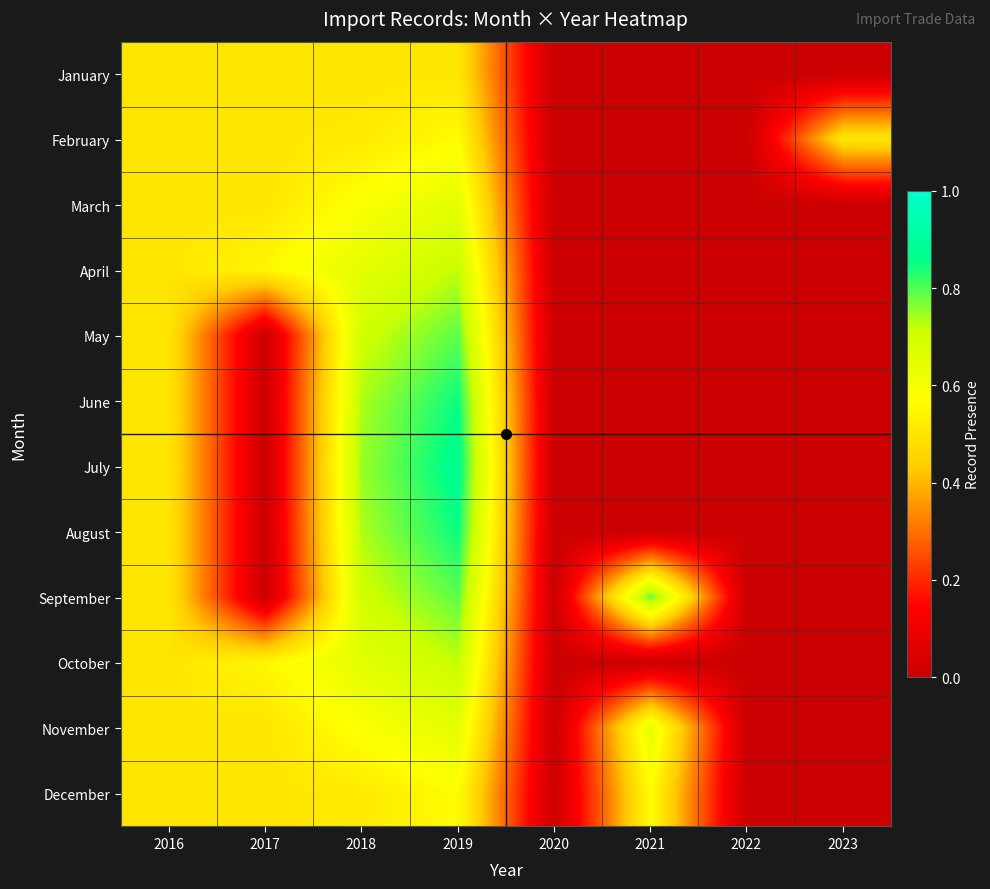

What is the greatest value displayed?

0.9